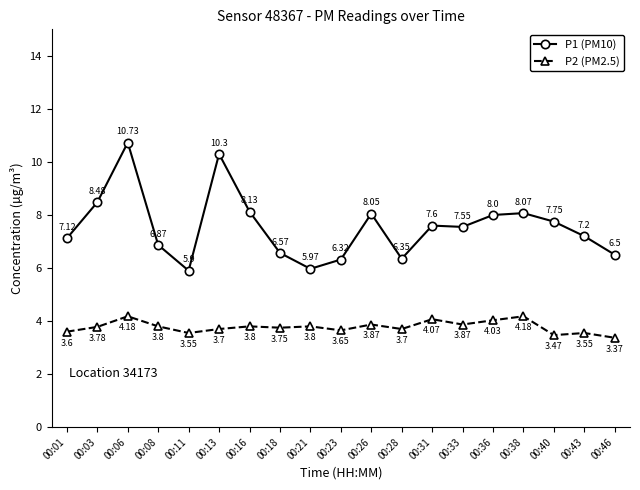

In P1 (PM10), how many points are higher than both neighbors (excluding endpoints)?

5